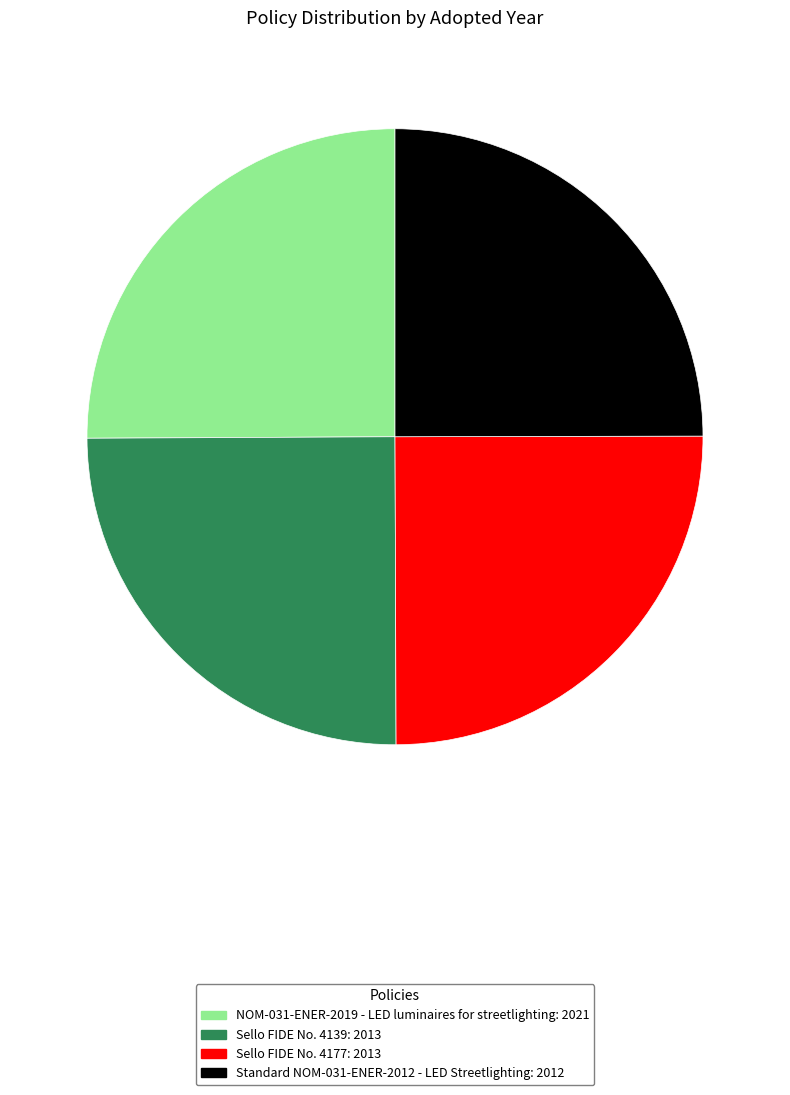

Is it true that Sello FIDE No. 4177 is 25% of the pie?

True